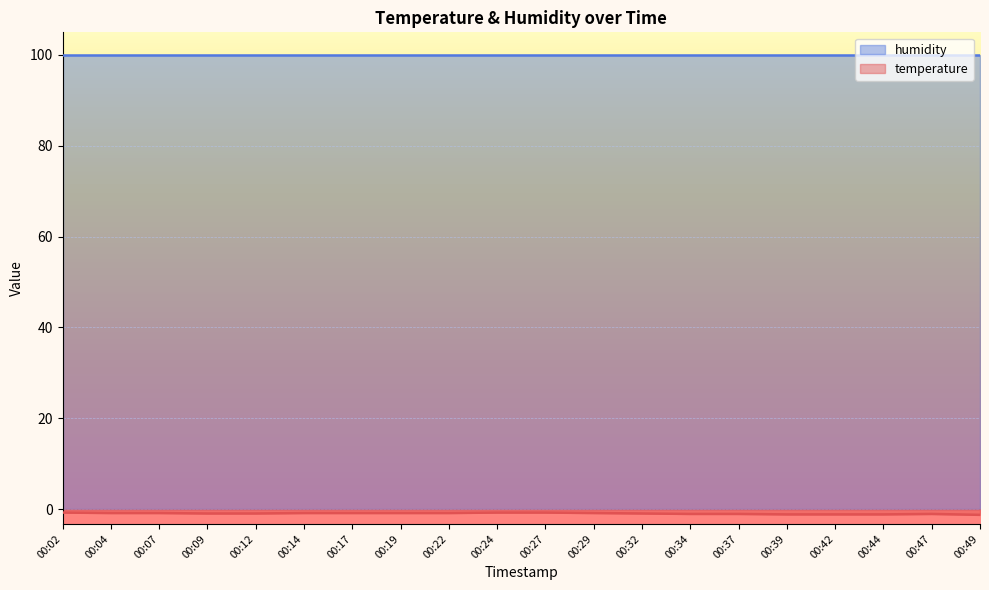

True or false: the data has more than 2 interior local peaks.

False